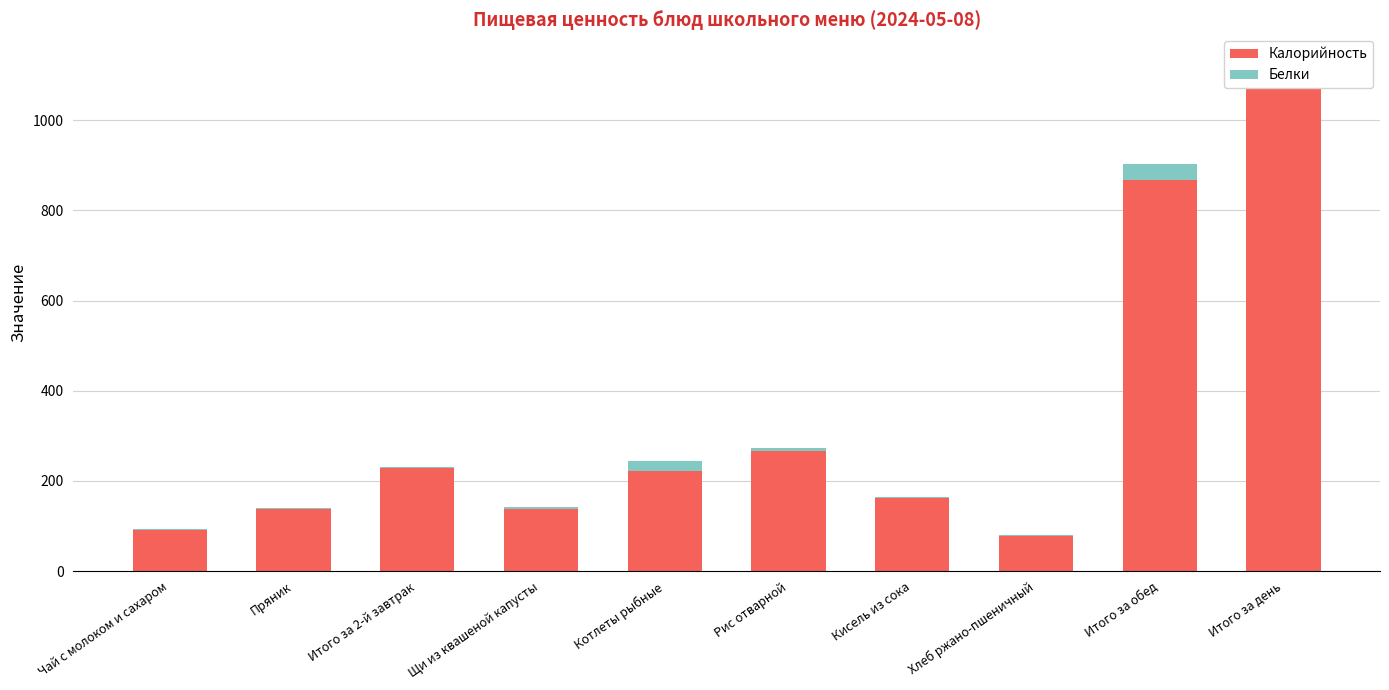

What position from the right is Кисель из сока?

4